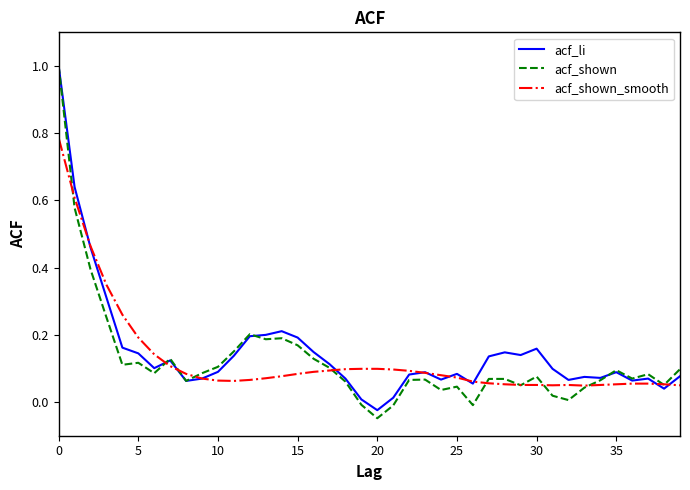

How many series are shown in this chart?

3